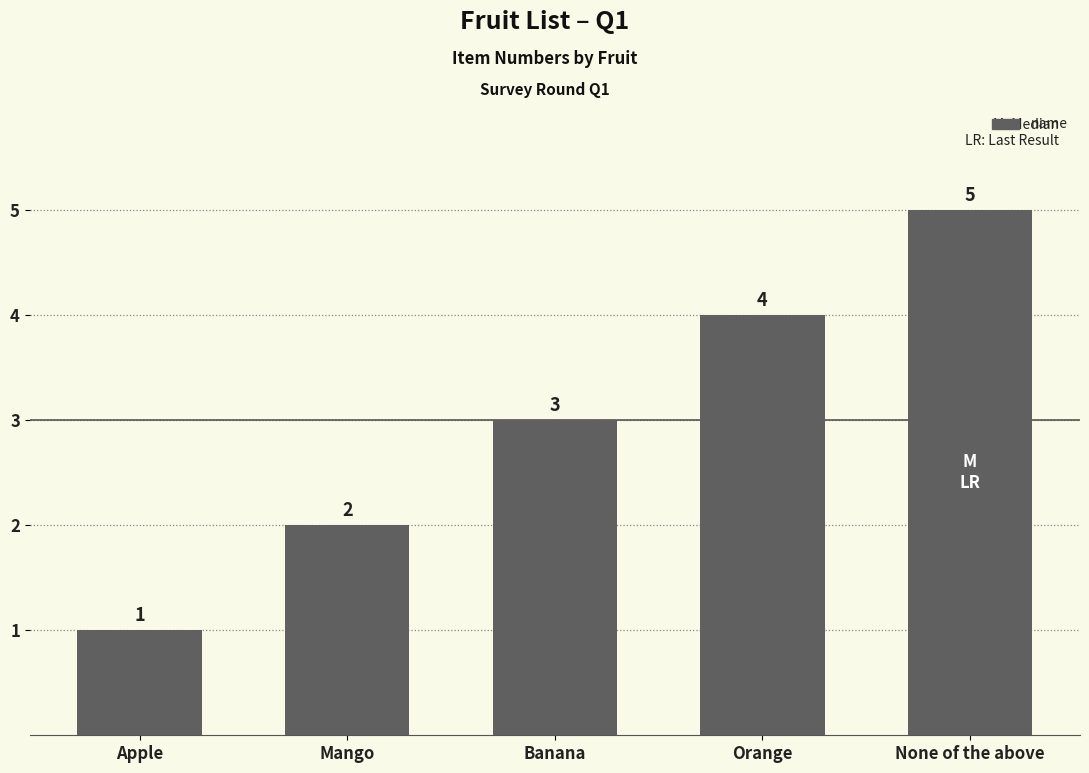

Where is the data nearest to the value 3?

Banana